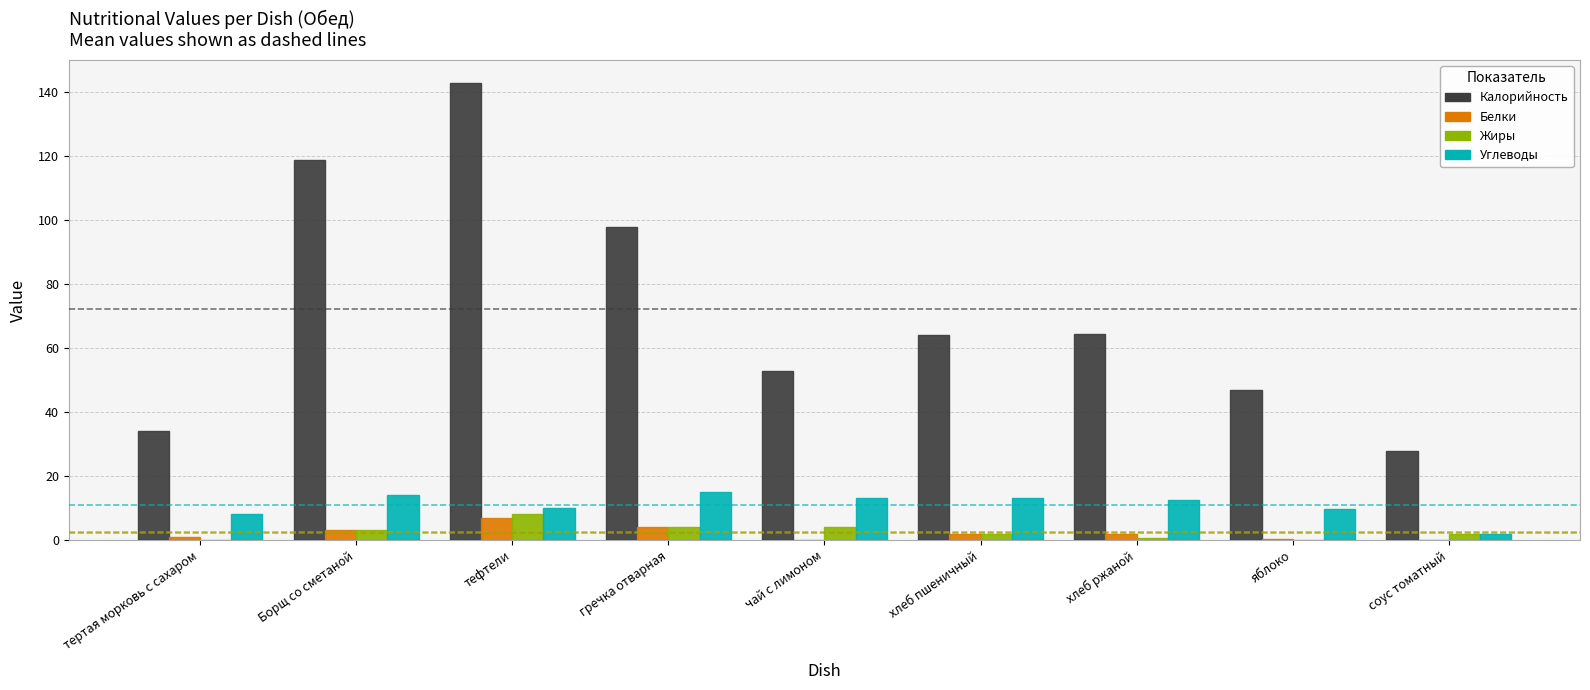

At which label is Углеводы closest to 8?

тертая морковь с сахаром